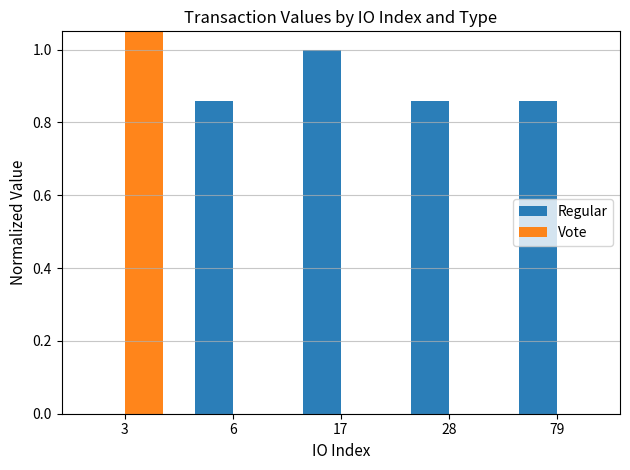

Between 28 and 3, which is larger?

28